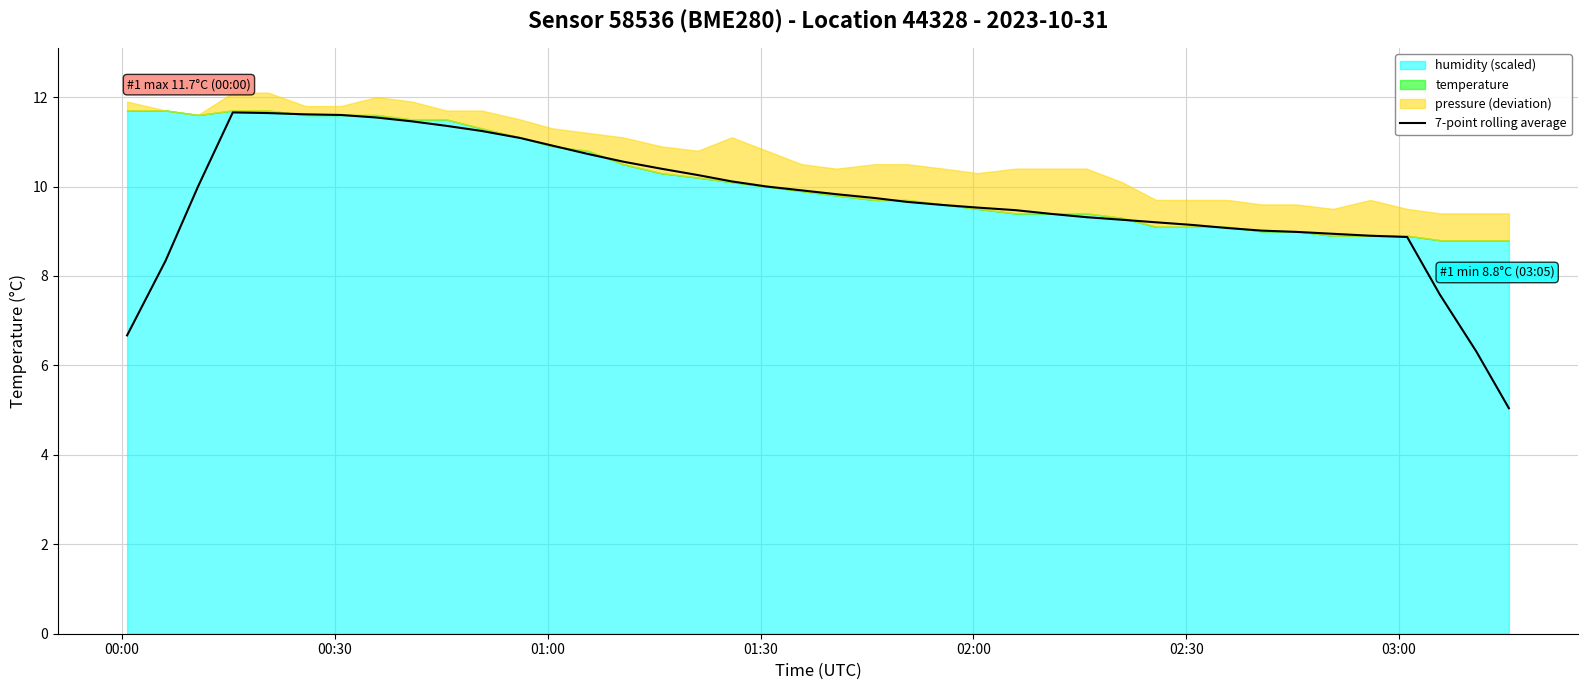

What is the maximum value for 7-point rolling average?

11.7